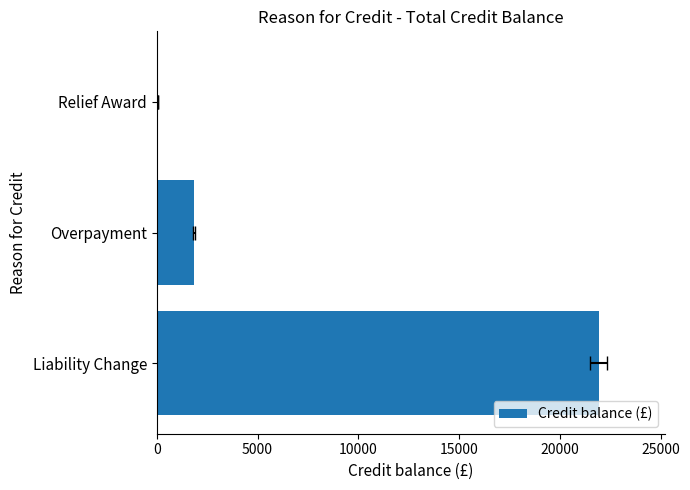

What is the value of the 1st bar from the left?

21909.1